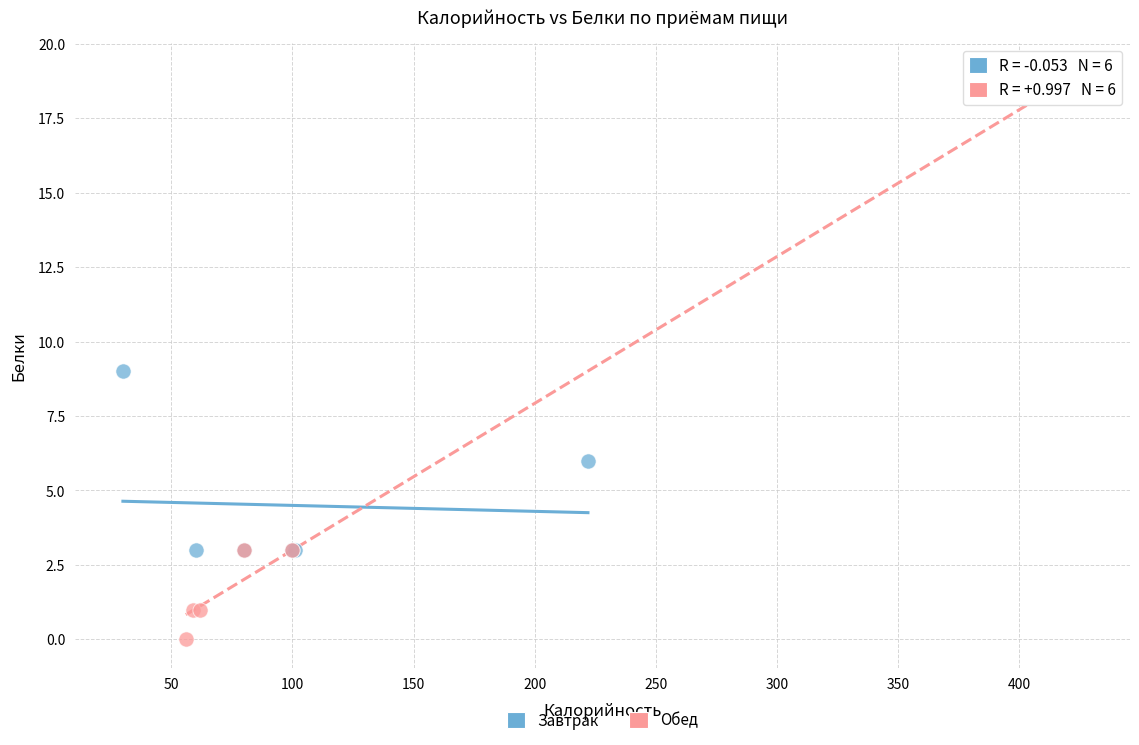

What are all the series names shown in the legend?

Завтрак, Обед